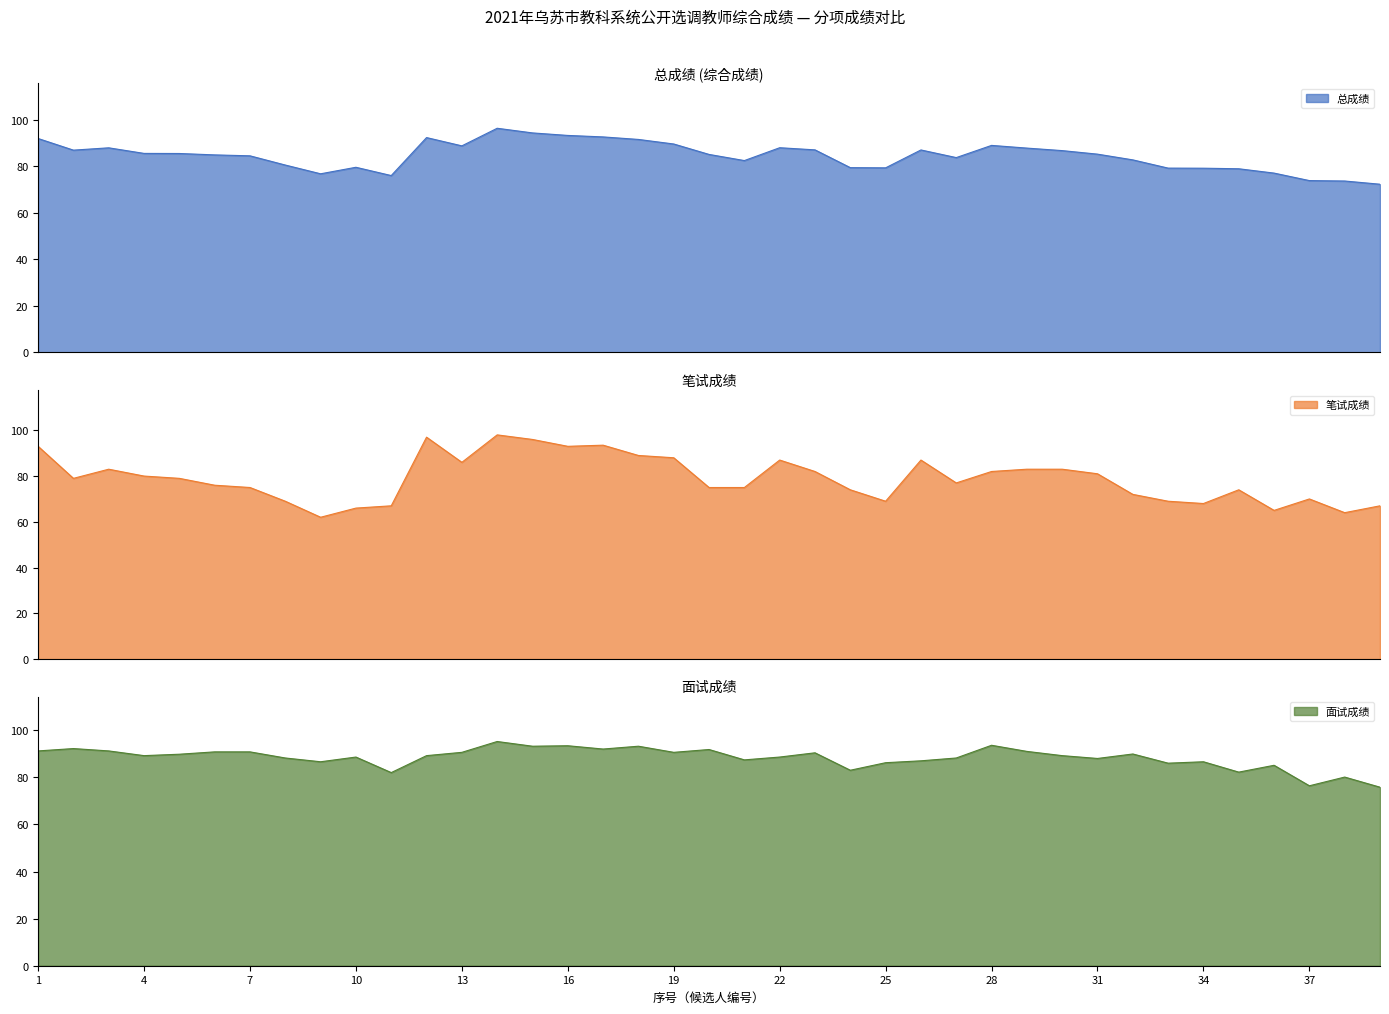

Where is 总成绩 nearest to the value 84?

27